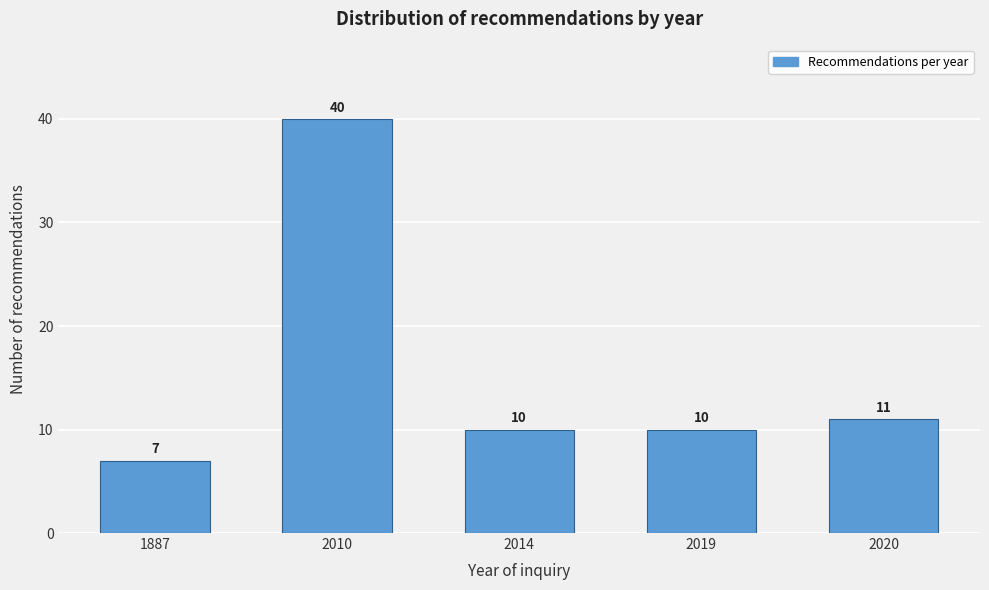

Reading left to right, extract all data points from this chart.

7	40	10	10	11